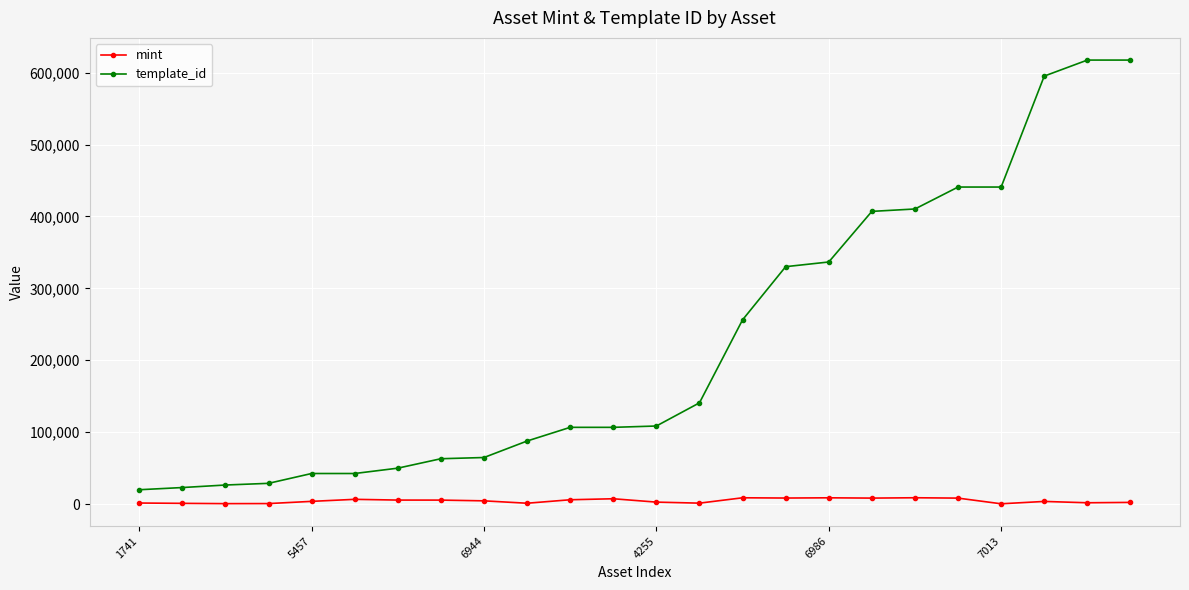

How many data points in mint are less than 4399?

12